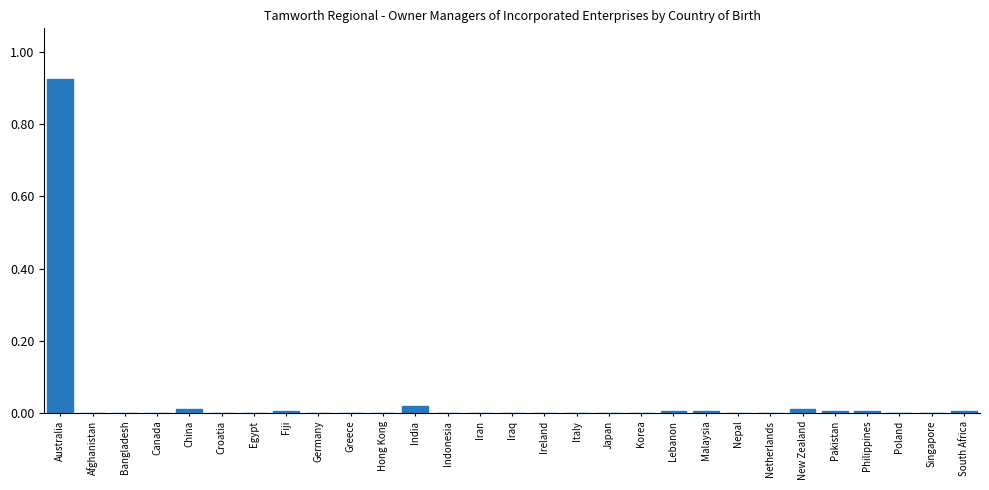

Which label corresponds to the largest value in the chart?

Australia